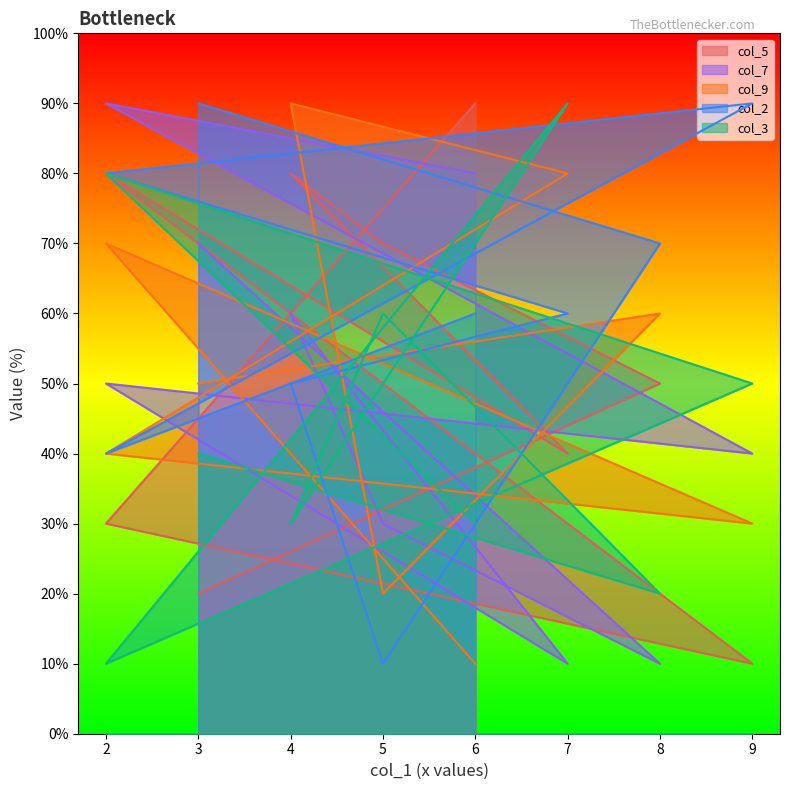

In col_7, how many points are lower than both neighbors (excluding endpoints)?

3